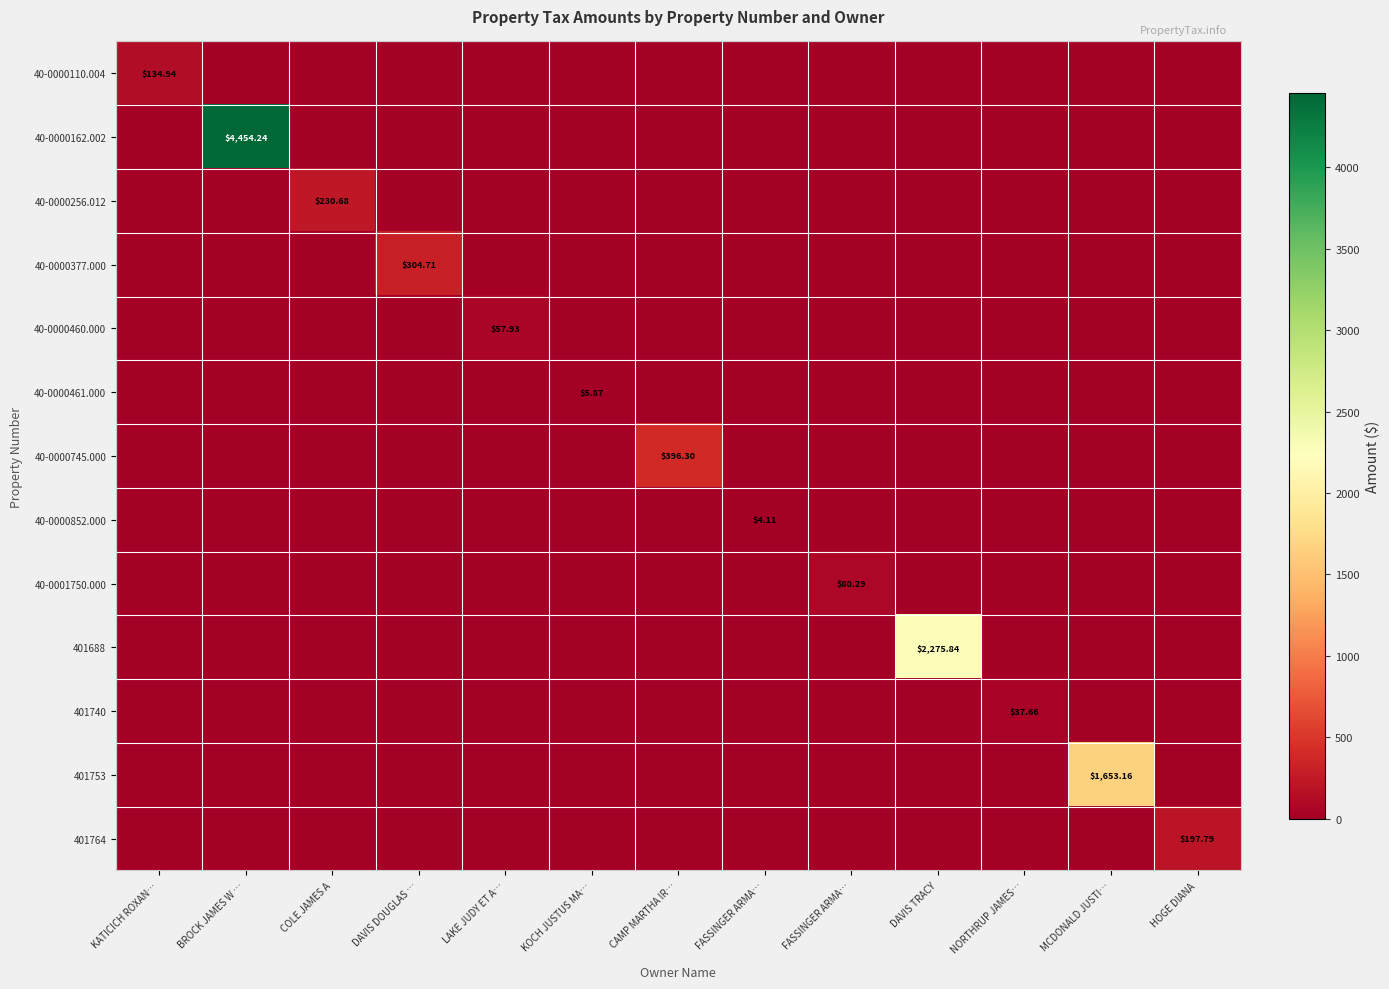

What is the highest value of the 40-0000162.002 series?

4454.2